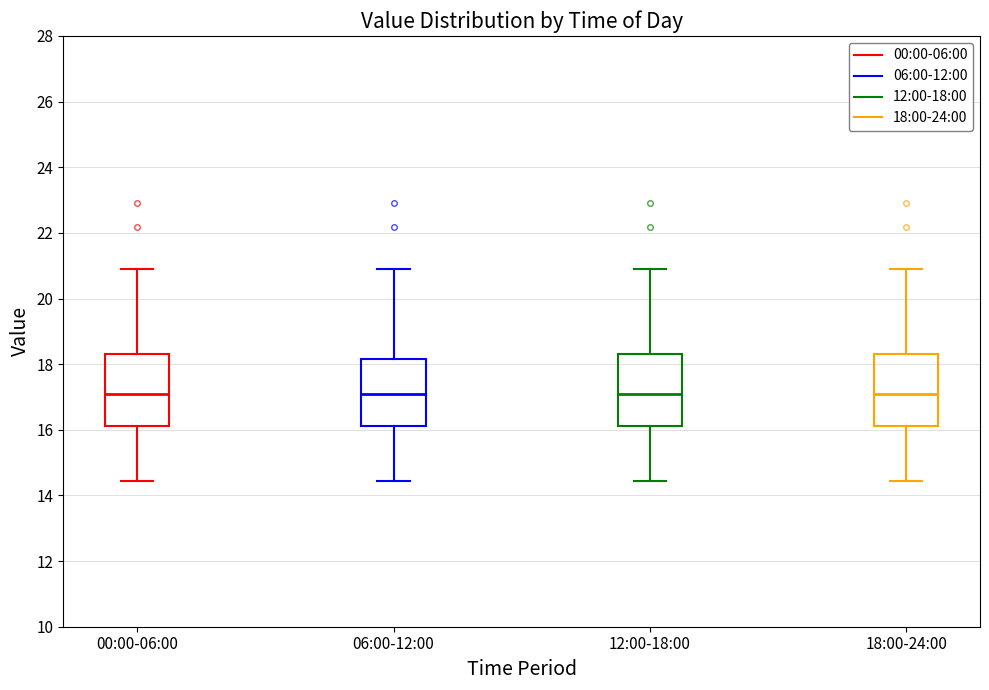

Where does the median line of the box for 12:00-18:00 sit on the y-axis? The values are not printed on the chart, so give them approximately, as read against the axis.

17.0